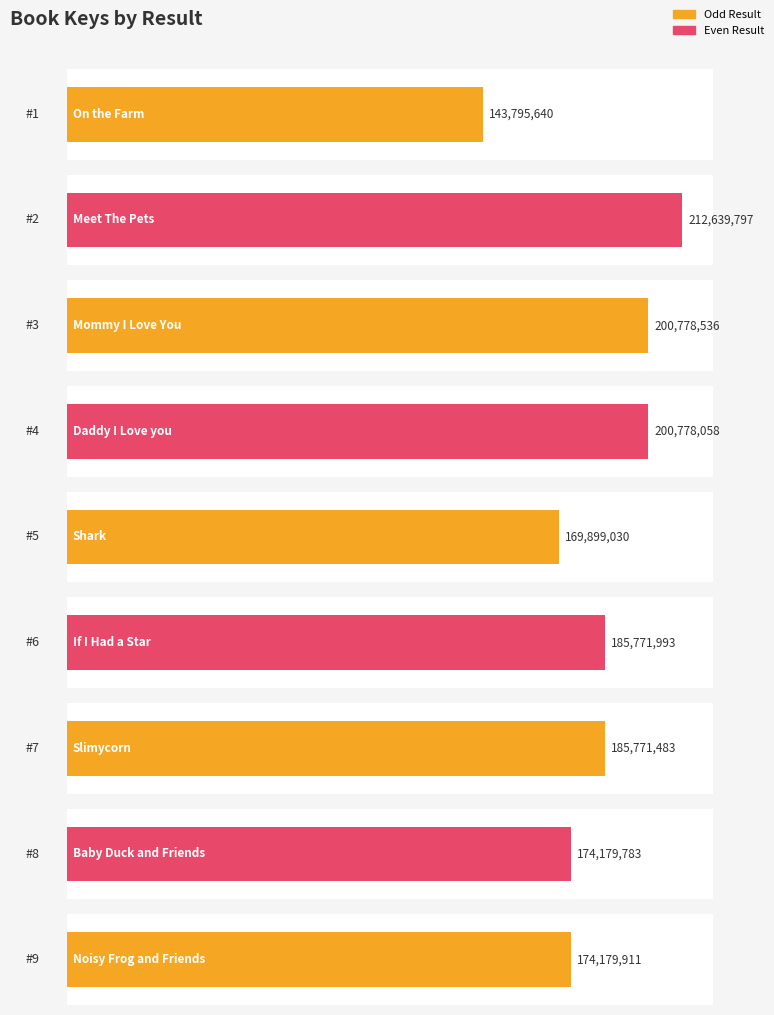

What is the difference between the values at On the Farm and Shark?

26103390